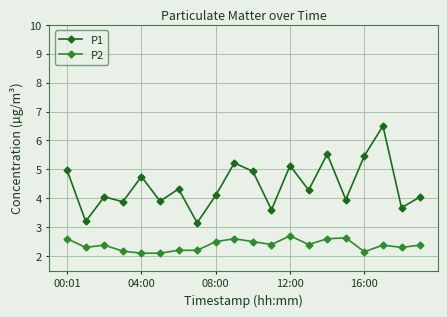

Rank the series by their maximum value, from highest to lowest.

P1, P2